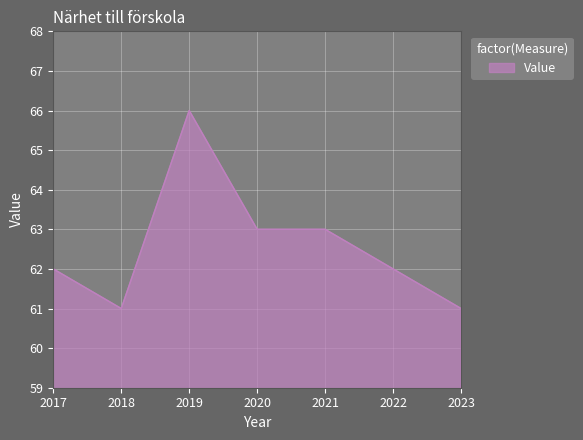

Reading left to right, list all the values displayed in this chart.

62	61	66	63	63	62	61